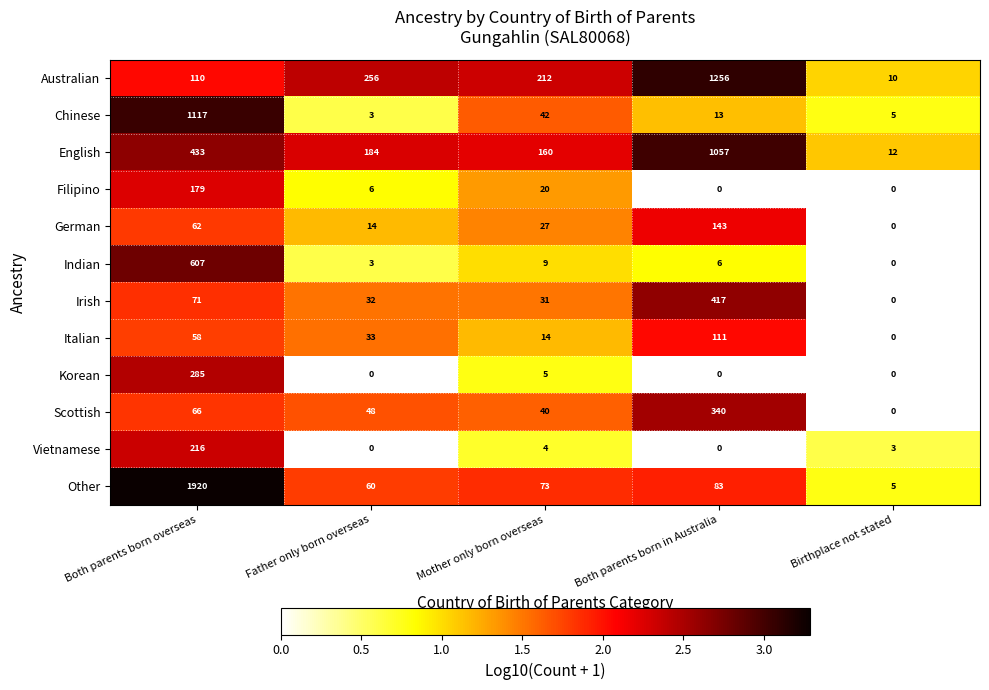

Which label corresponds to the largest value in the chart?

Both parents born overseas